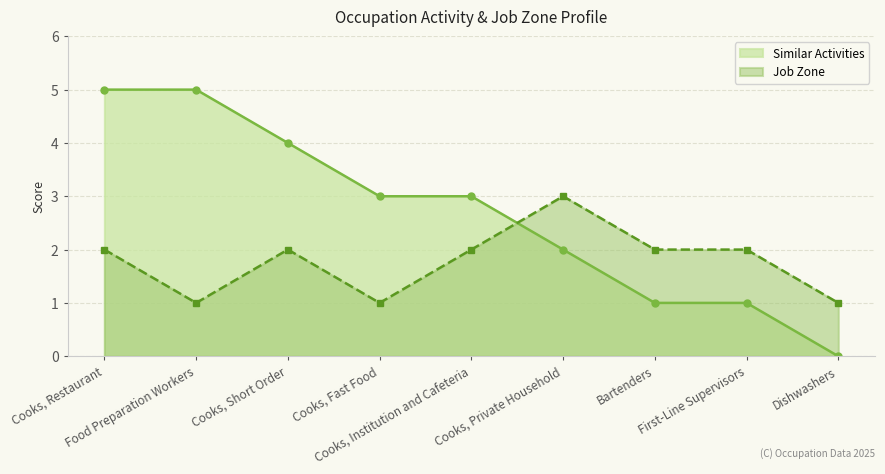

List the series in order of their overall mean, lowest first.

Job Zone, Similar Activities